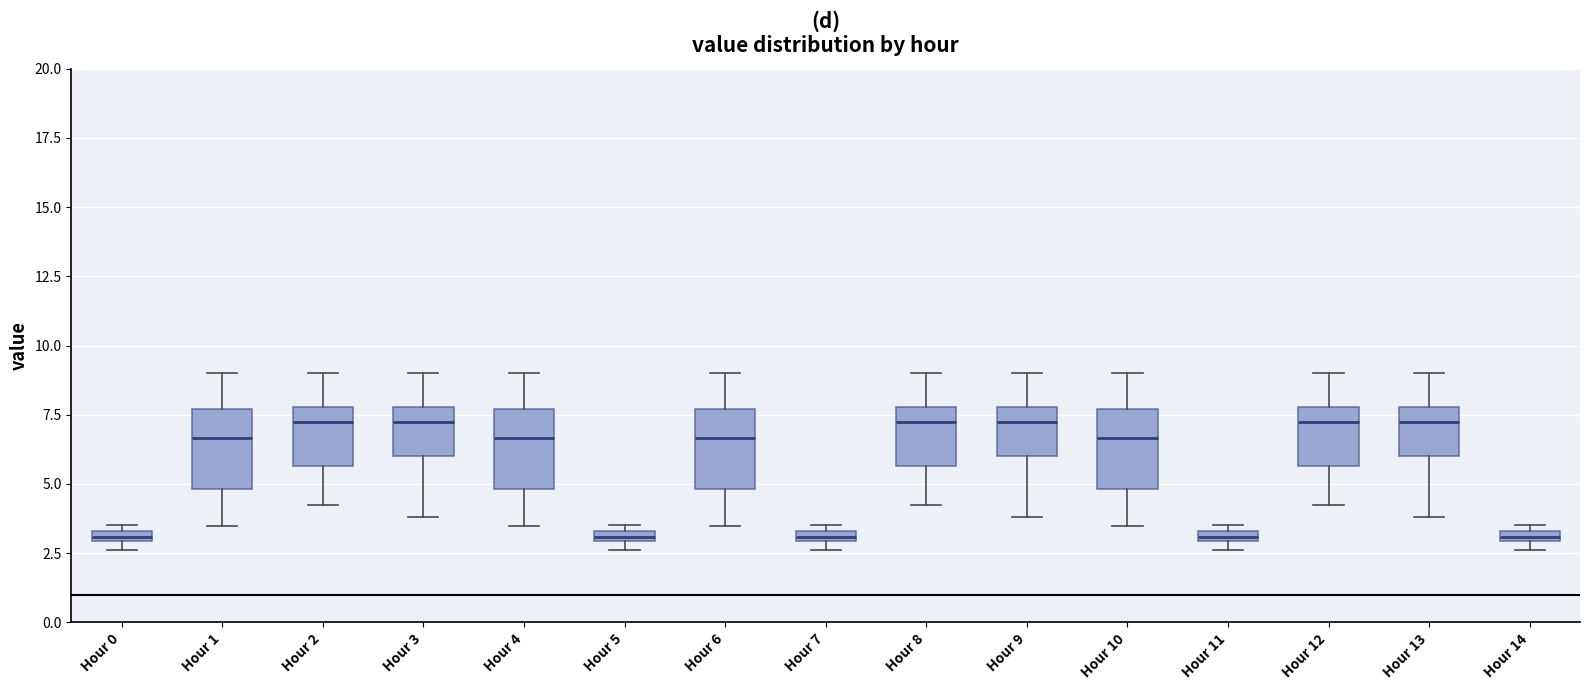

Where does the median line of the box for Hour 12 sit on the y-axis? The values are not printed on the chart, so give them approximately, as read against the axis.

7.0